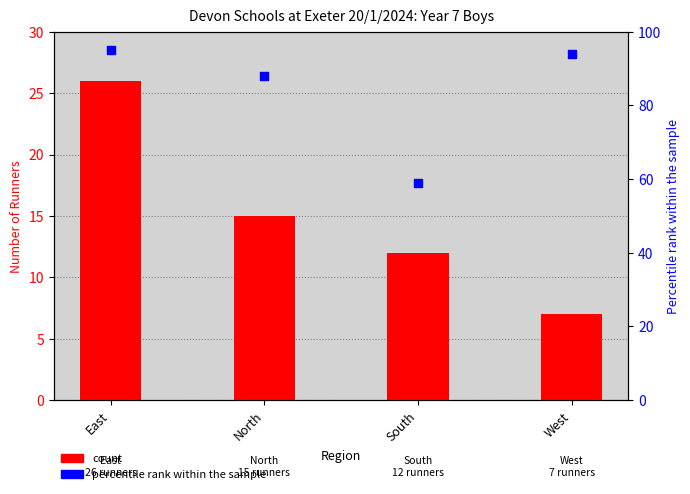

Which series has the widest spread of Y values?

percentile rank within the sample